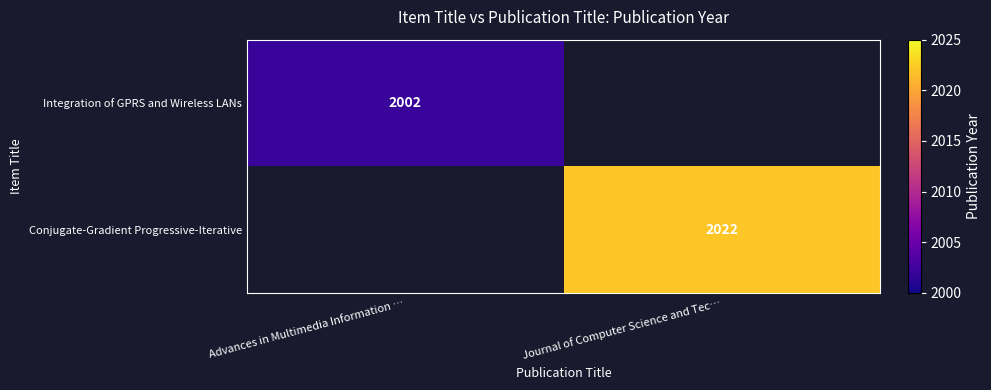

True or false: Integration of GPRS and Wireless LANs has a value of 2002 at Advances in Multimedia Information ….

True